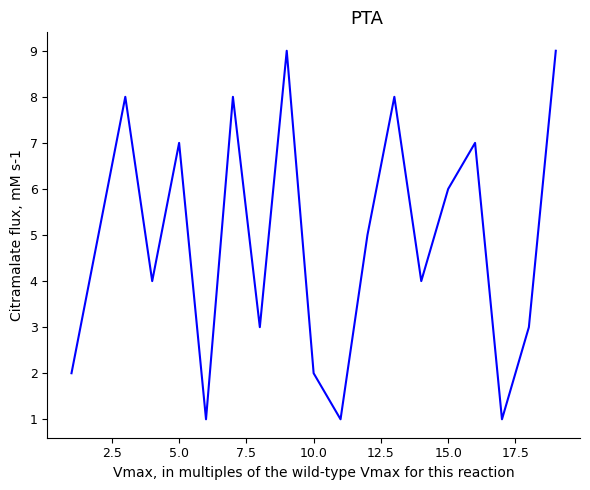

What is the maximum value shown in the chart?

9